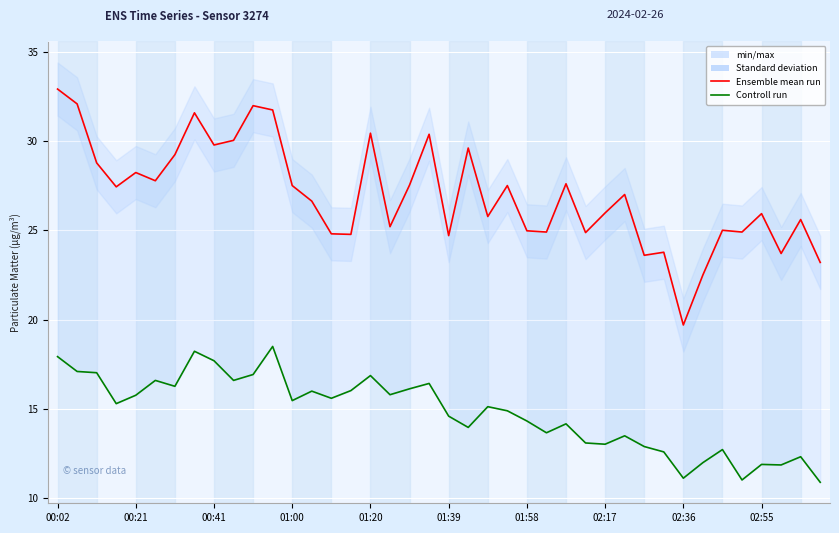

Where is Ensemble mean run (P1) nearest to the value 26?

02:17